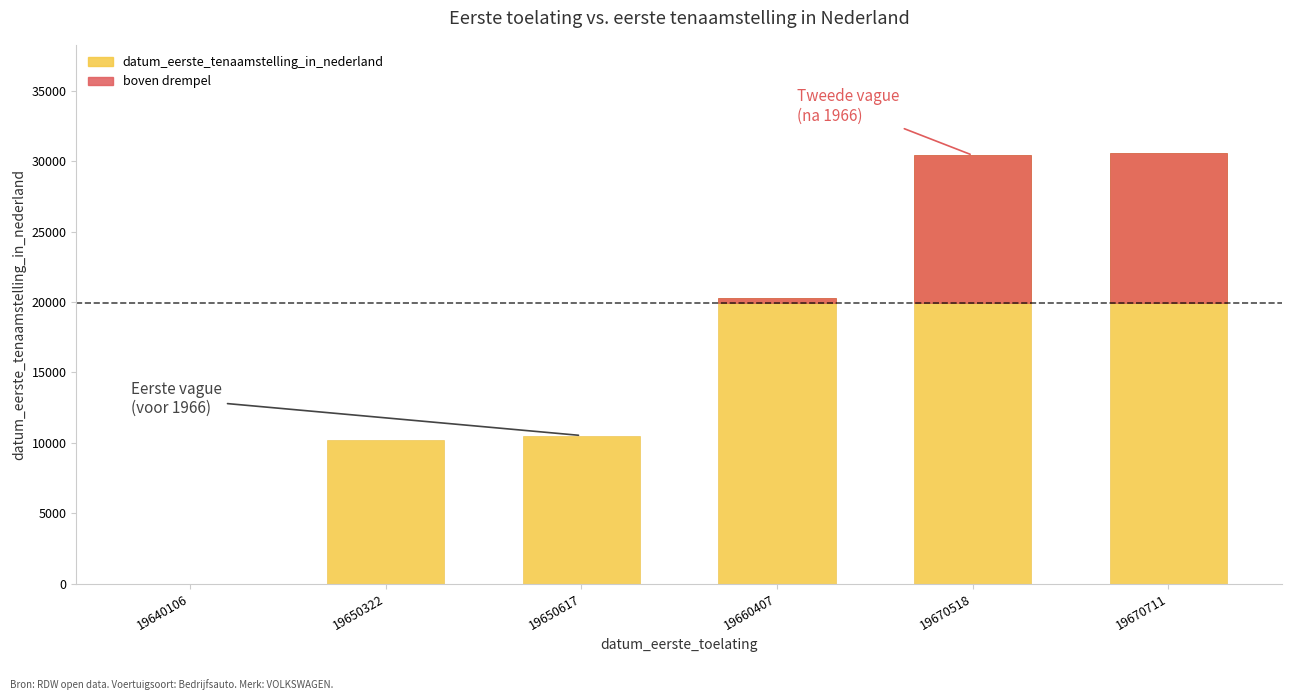

At which label is the value closest to 15303?

19650617